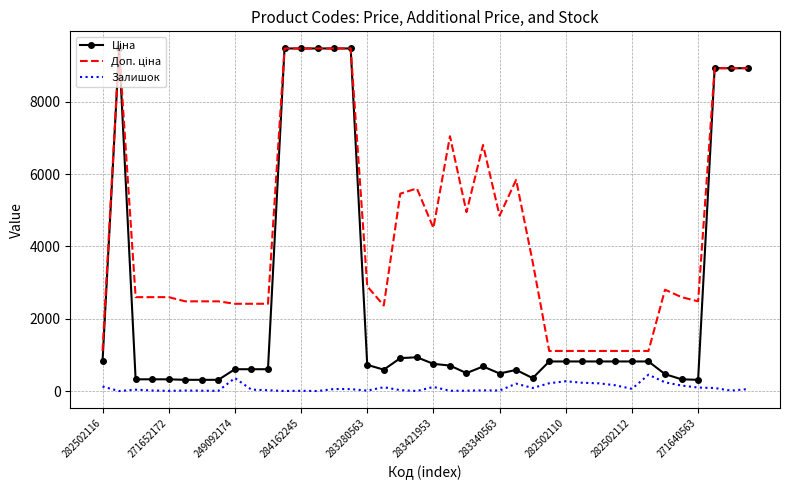

What is the greatest value displayed?

9480.1